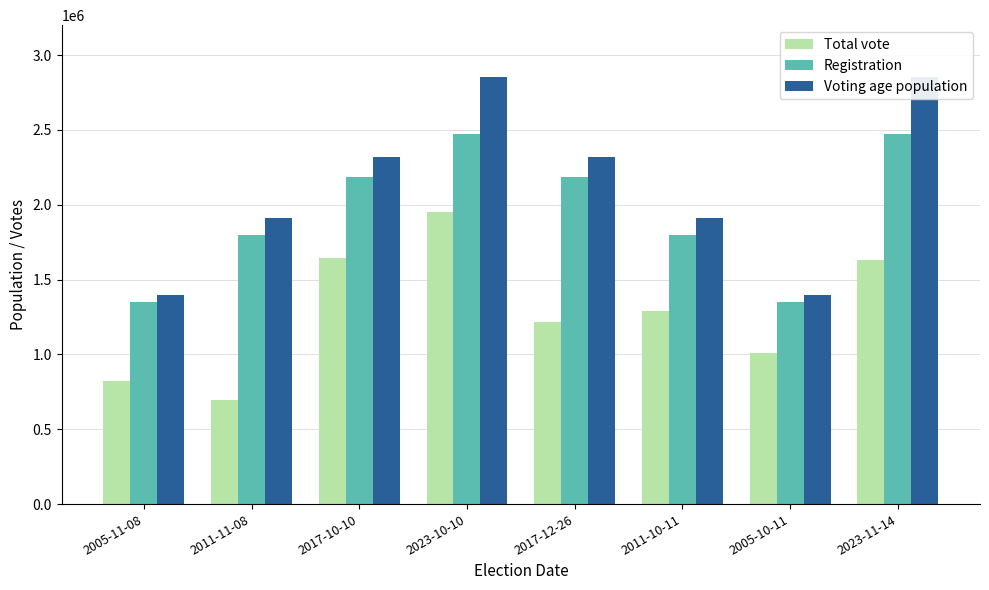

Reading left to right, extract all data points from this chart.

Total vote: 2005-11-08=825716	2011-11-08=694412	2017-10-10=1641922	2023-10-10=1949155	2017-12-26=1218124	2011-10-11=1288716	2005-10-11=1012673	2023-11-14=1634183
Registration: 2005-11-08=1352730	2011-11-08=1798930	2017-10-10=2183629	2023-10-10=2471617	2017-12-26=2183629	2011-10-11=1798930	2005-10-11=1352730	2023-11-14=2471617
Voting age population: 2005-11-08=1399377	2011-11-08=1912402	2017-10-10=2319382	2023-10-10=2856939	2017-12-26=2319382	2011-10-11=1912402	2005-10-11=1399377	2023-11-14=2856939